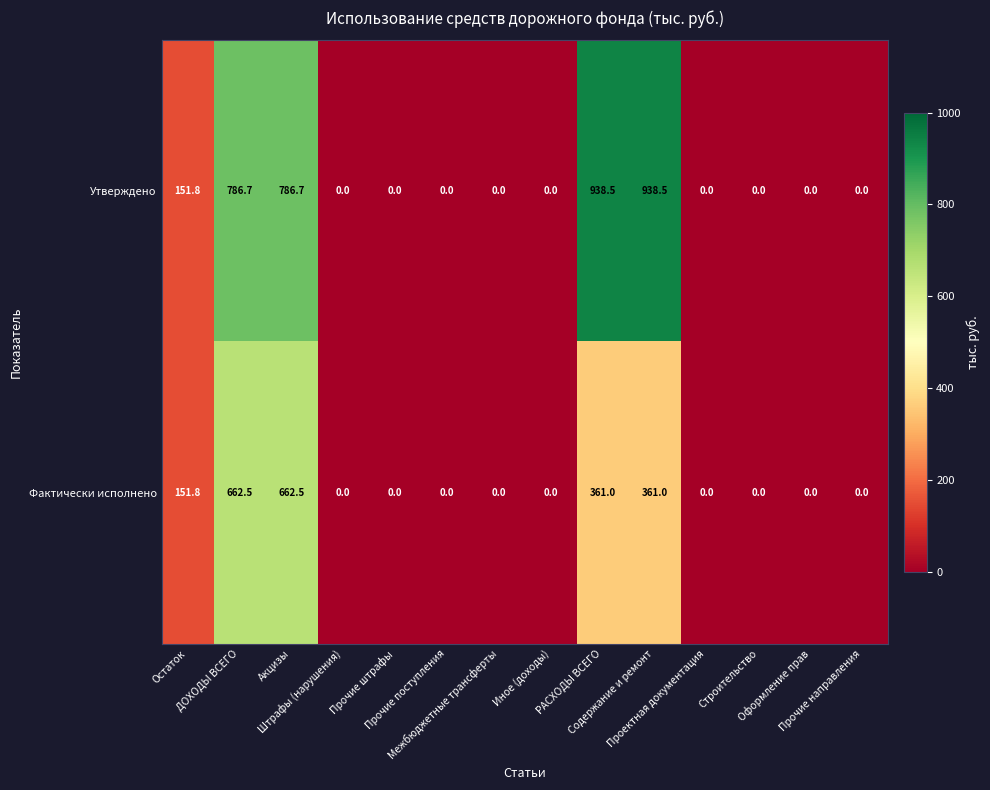

How many categories are shown in the chart?

14